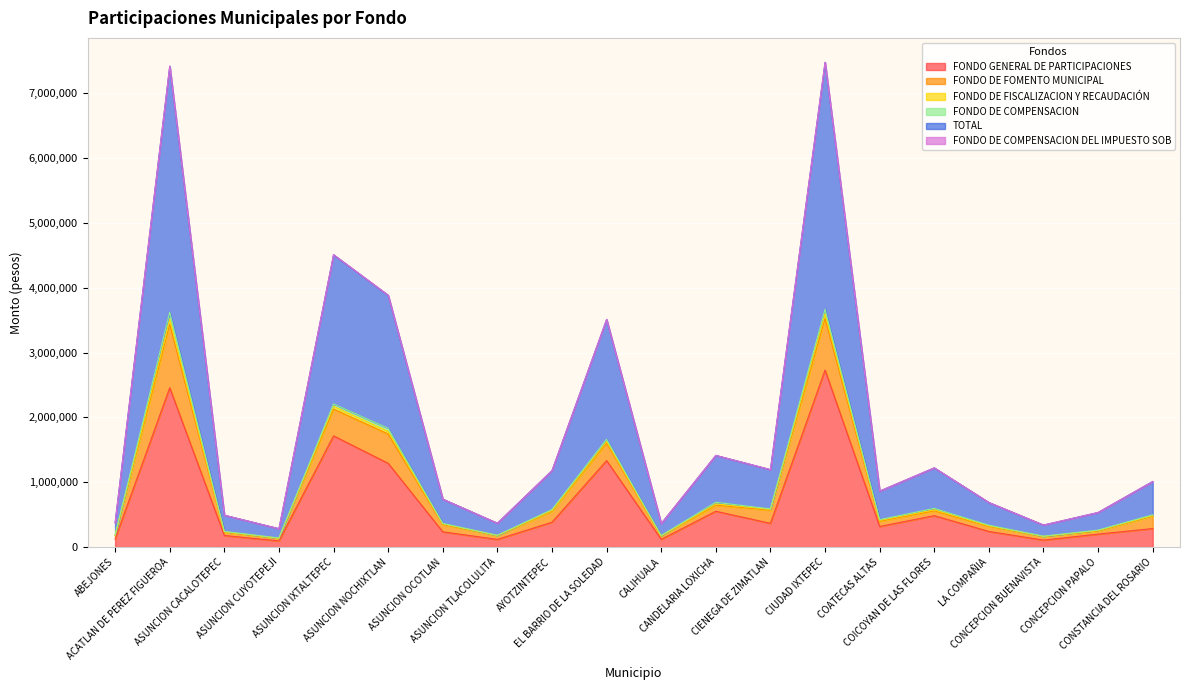

Which category has the lowest value across all series?

ASUNCION CUYOTEPEJI